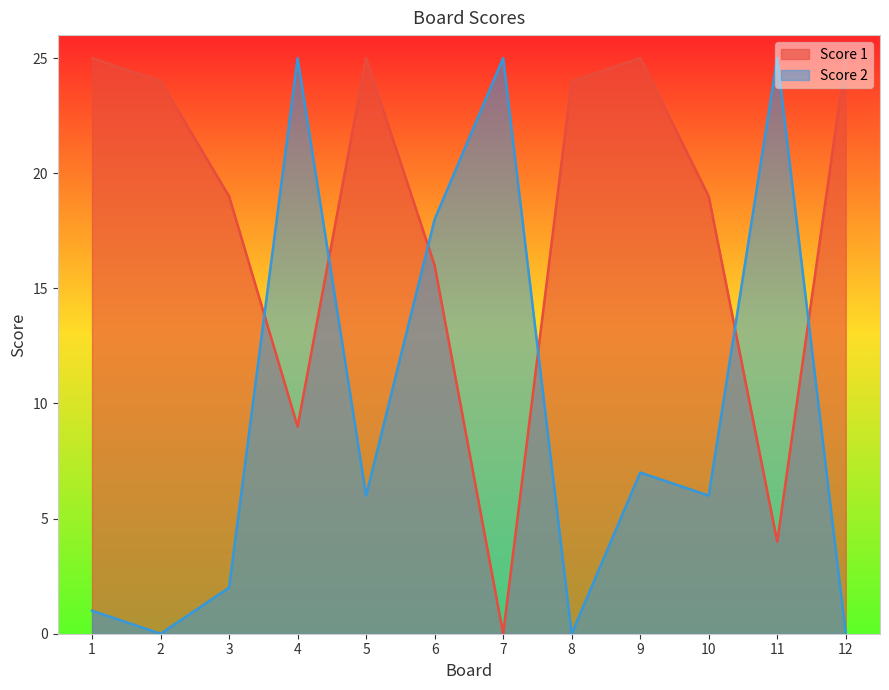

What is the value of the Score 1 point at the 1st from the left?

25